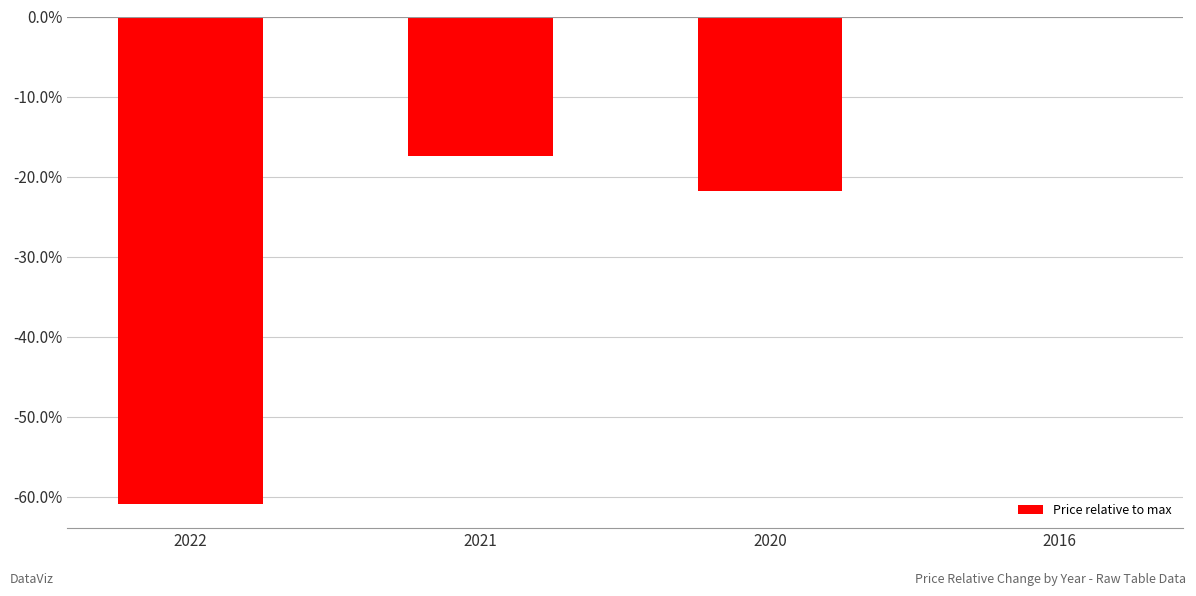

Are the bars horizontal?

No